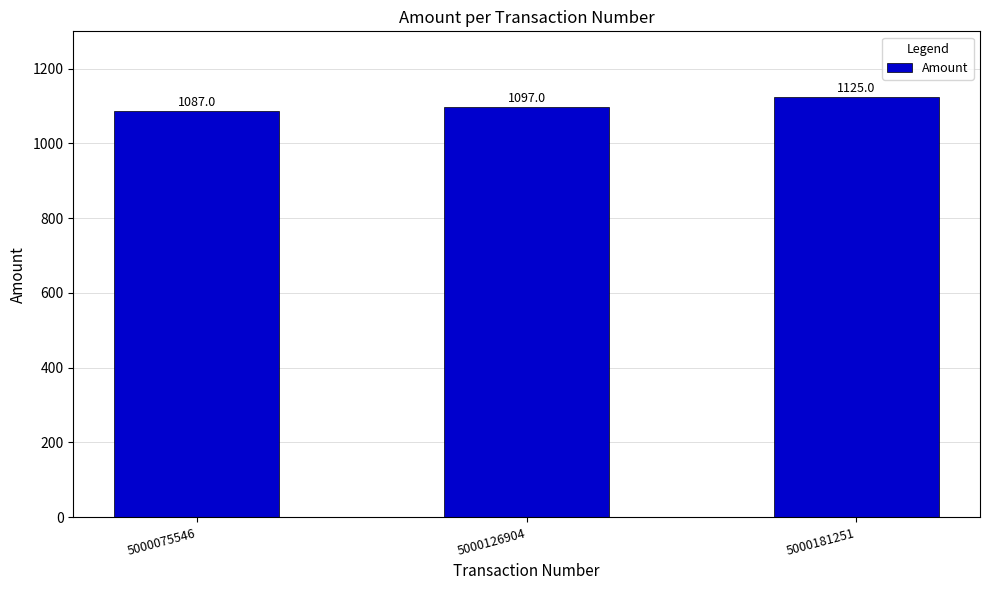

Reading left to right, transcribe all the data shown in this chart.

1087	1097	1125